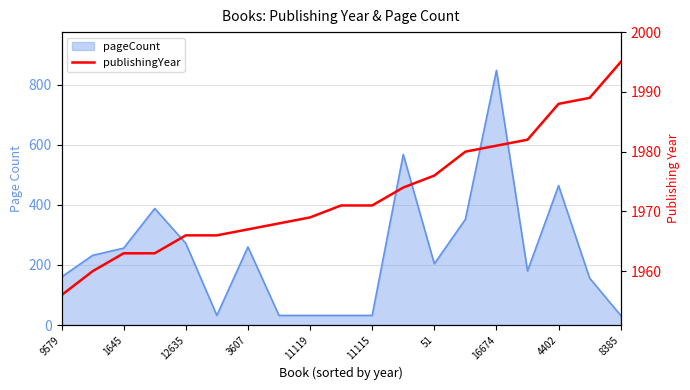

What is the minimum value shown in the chart?

1956